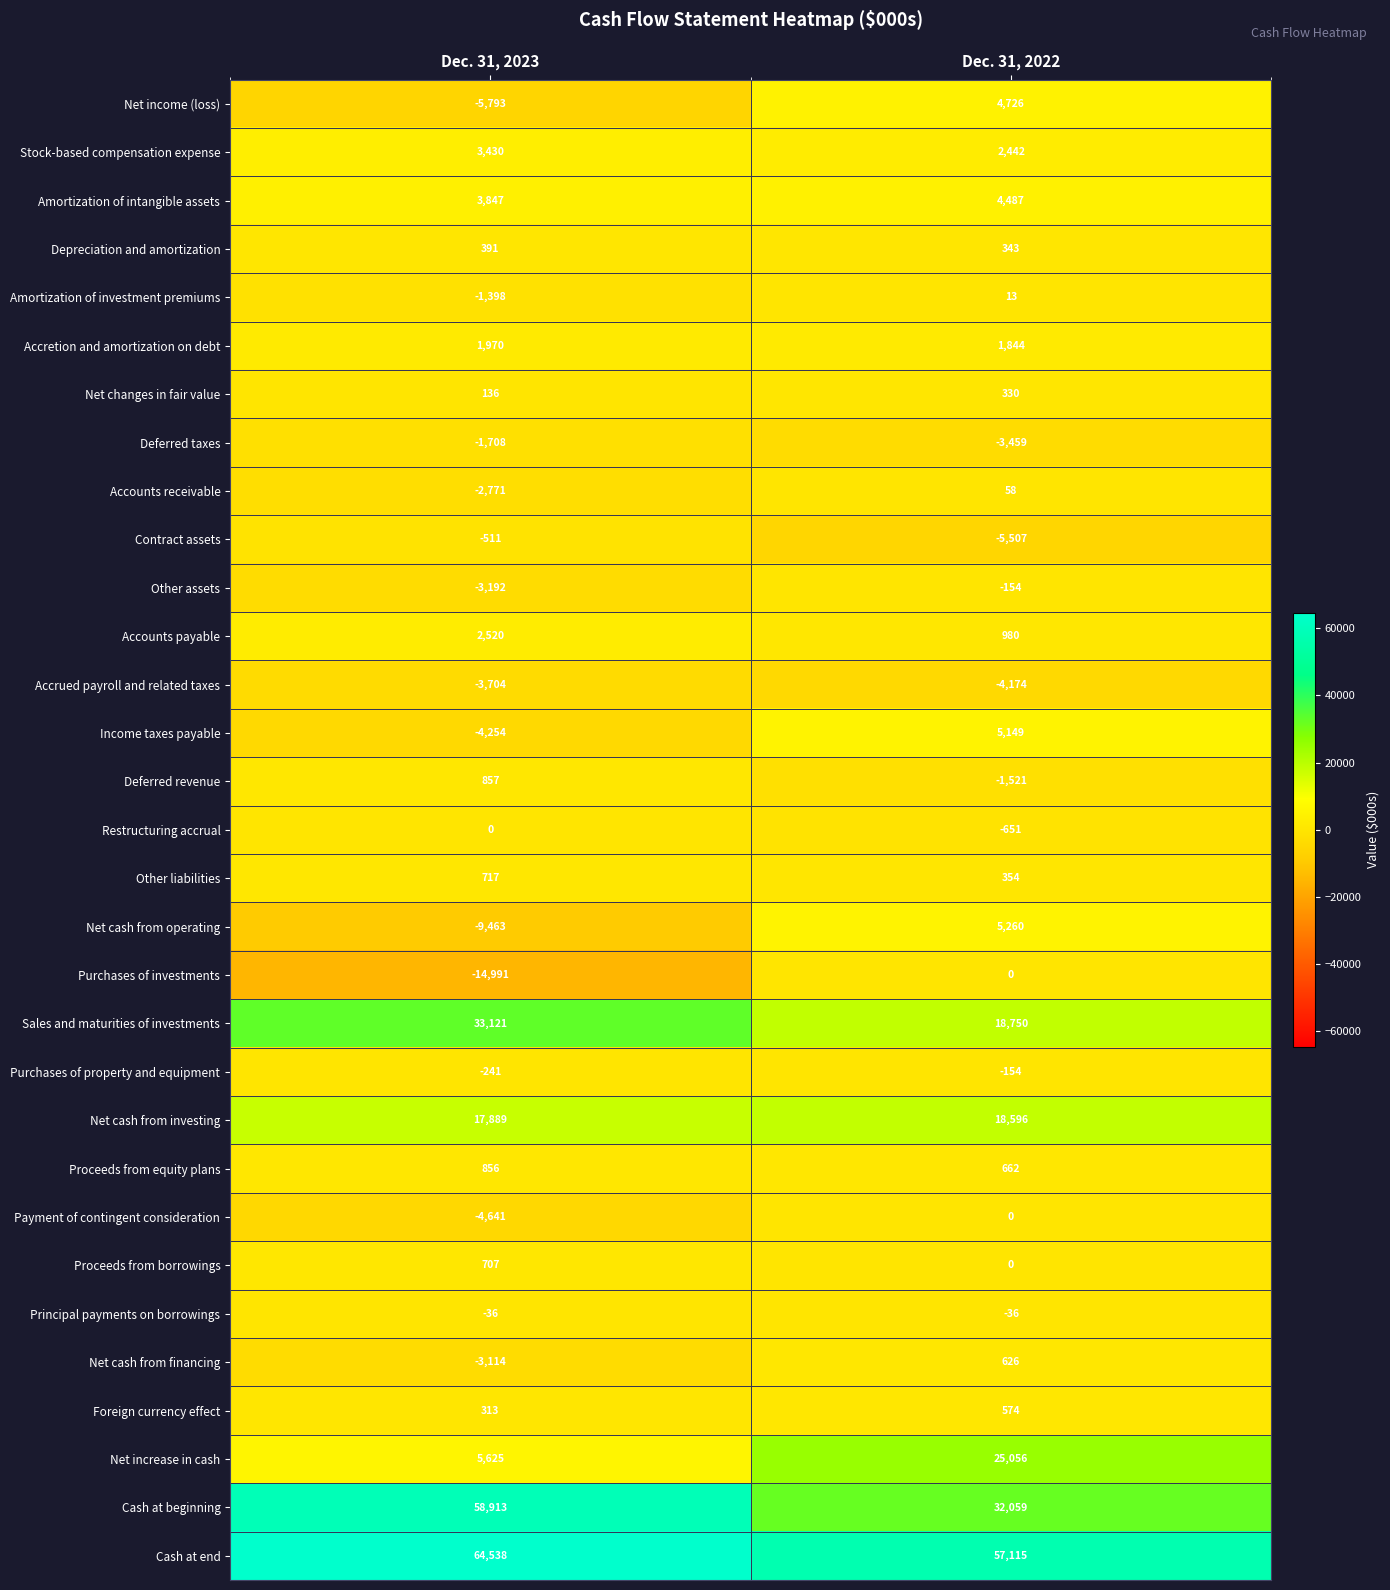

Is the value of Other assets at Dec. 31, 2023 greater than the value of Deferred revenue at Dec. 31, 2023?

No